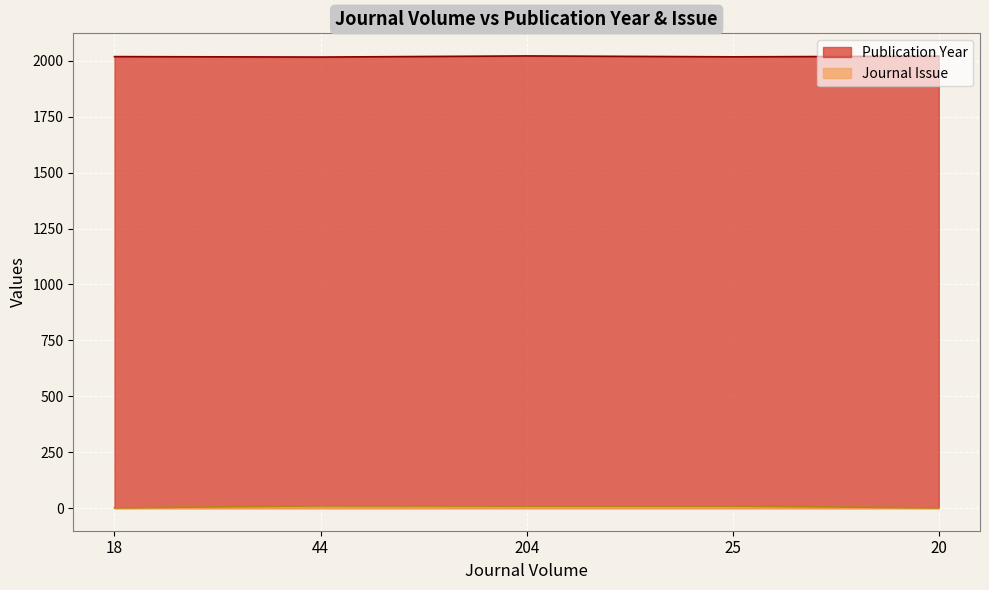

What is the value of the Publication Year point at the 5th from the left?

2021